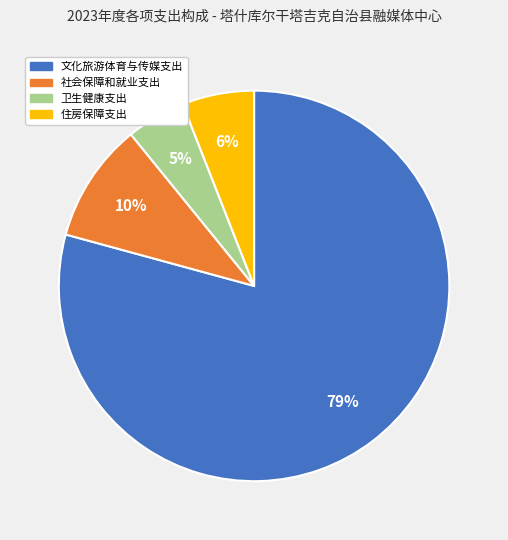

Is 文化旅游体育与传媒支出 the majority of the pie?

Yes